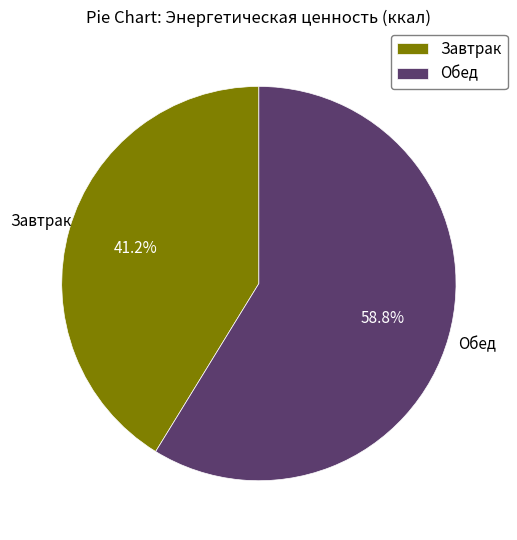

Does Завтрак account for over 50% of the chart?

No